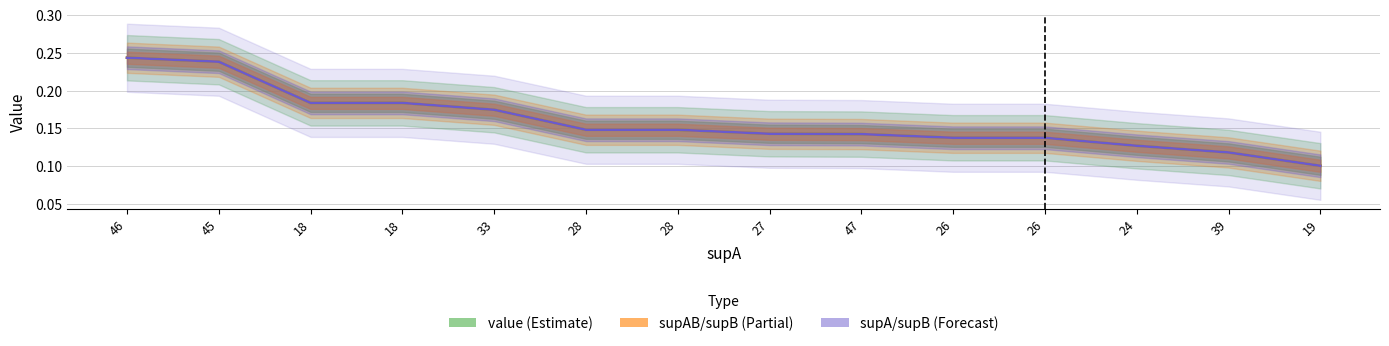

At which category does the chart reach its peak across all series?

46